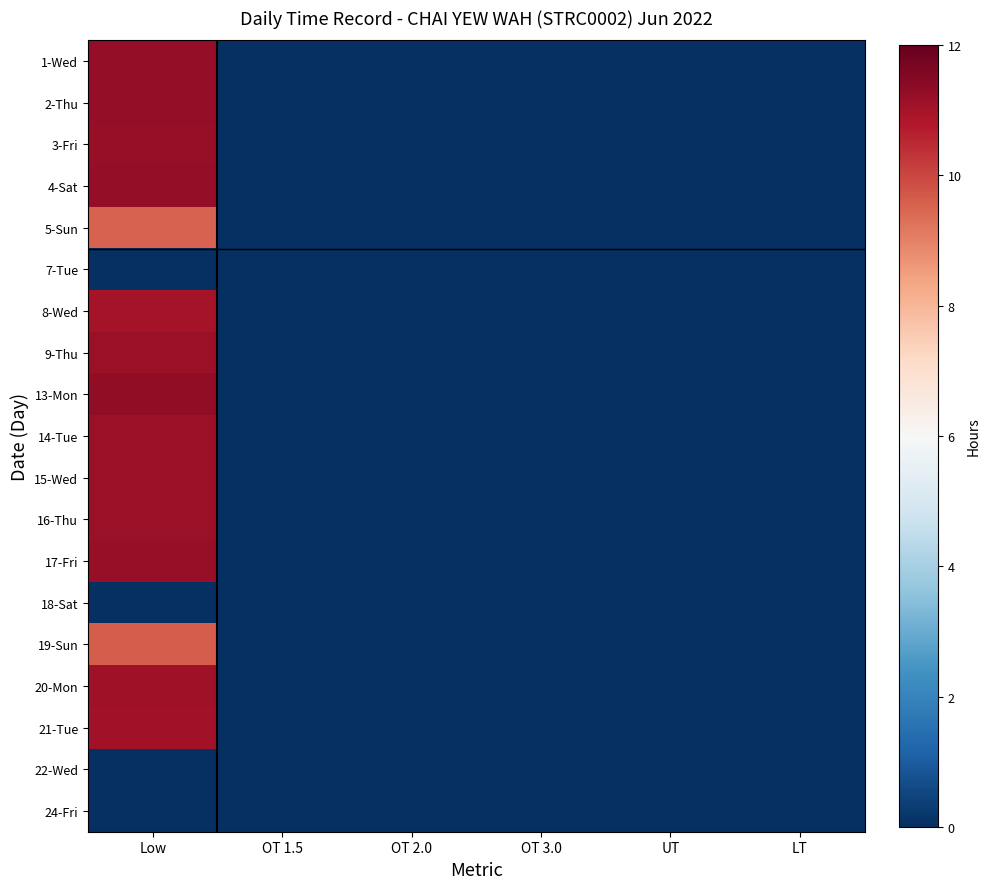

Between OT 1.5 and OT 3.0, which series saw the biggest shift?

1-Wed